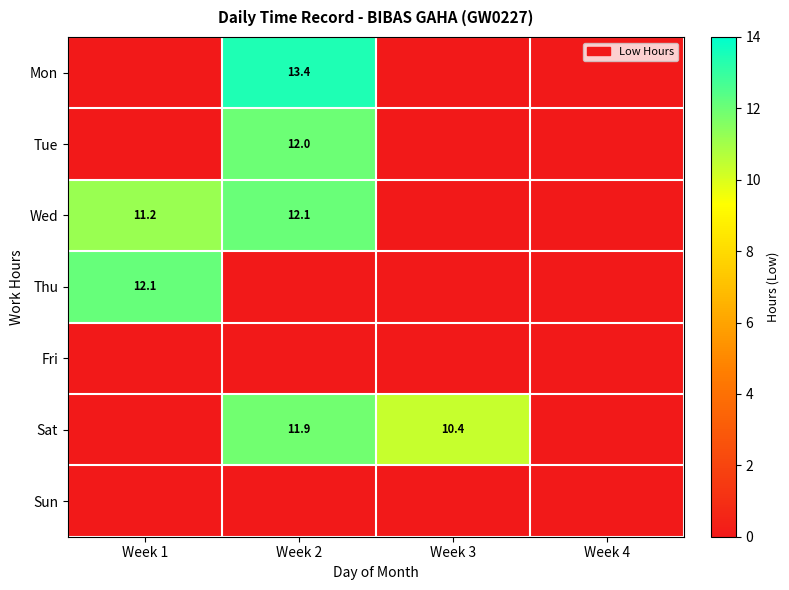

Is it true that Mon equals 13.4 at Week 2?

True